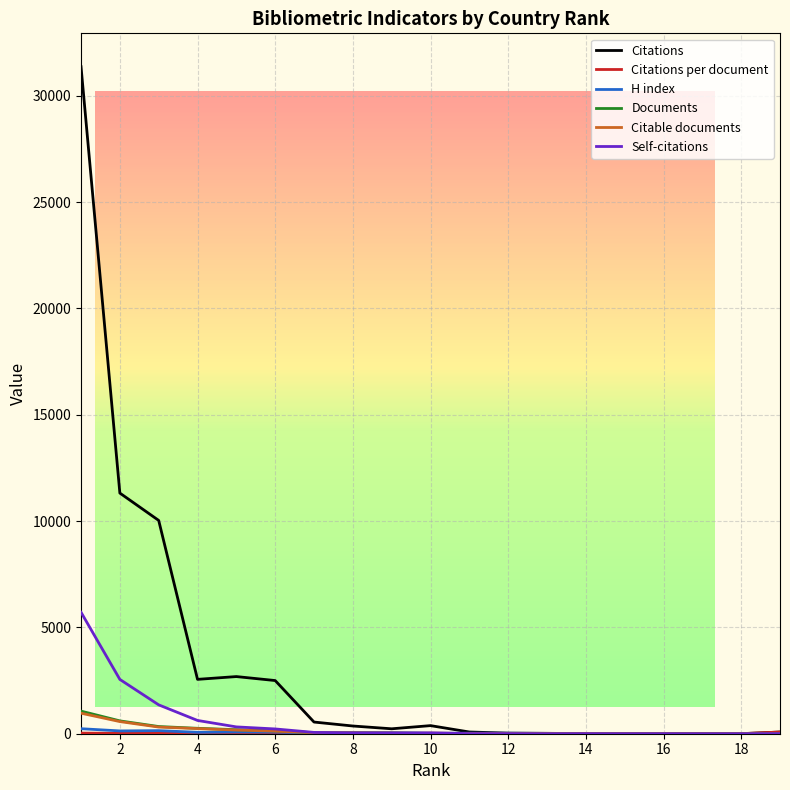

The Citable documents series shows 4.1 at 12. True or false?

False